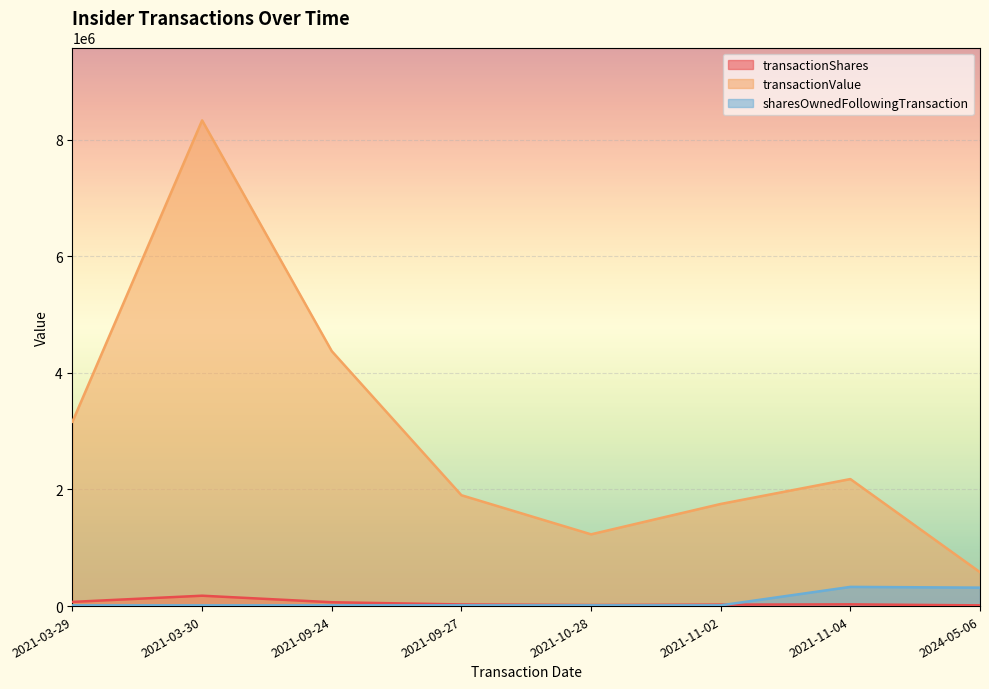

List the series in order of their peak value, highest first.

transactionValue, sharesOwnedFollowingTransaction, transactionShares